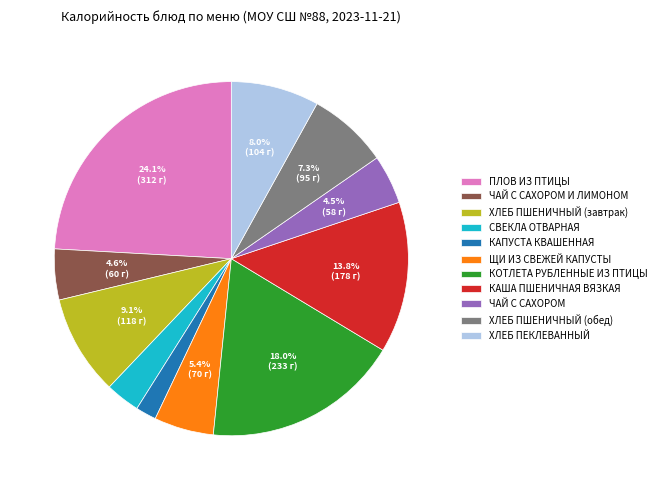

Is there a majority slice in this chart?

No